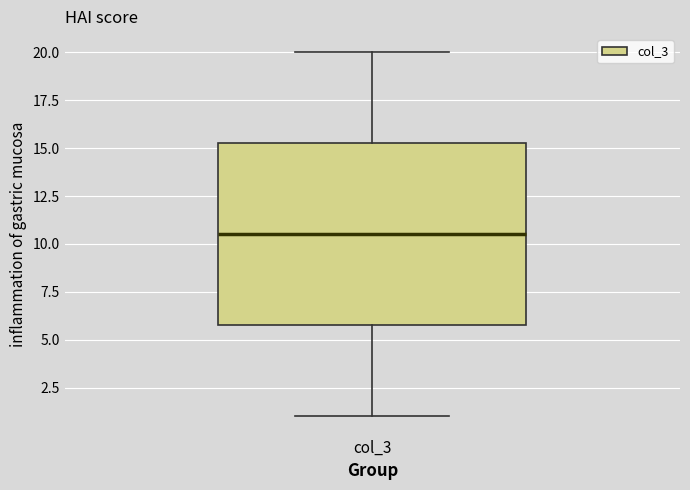

Read this box plot against the y-axis: the position of the median line, the range covered by the box, and the ends of both whiskers. The values are not printed on the chart, so give them approximately, as read against the axis.

median 10.5, box 6.0 to 15.5, whiskers 1.0 to 20.0